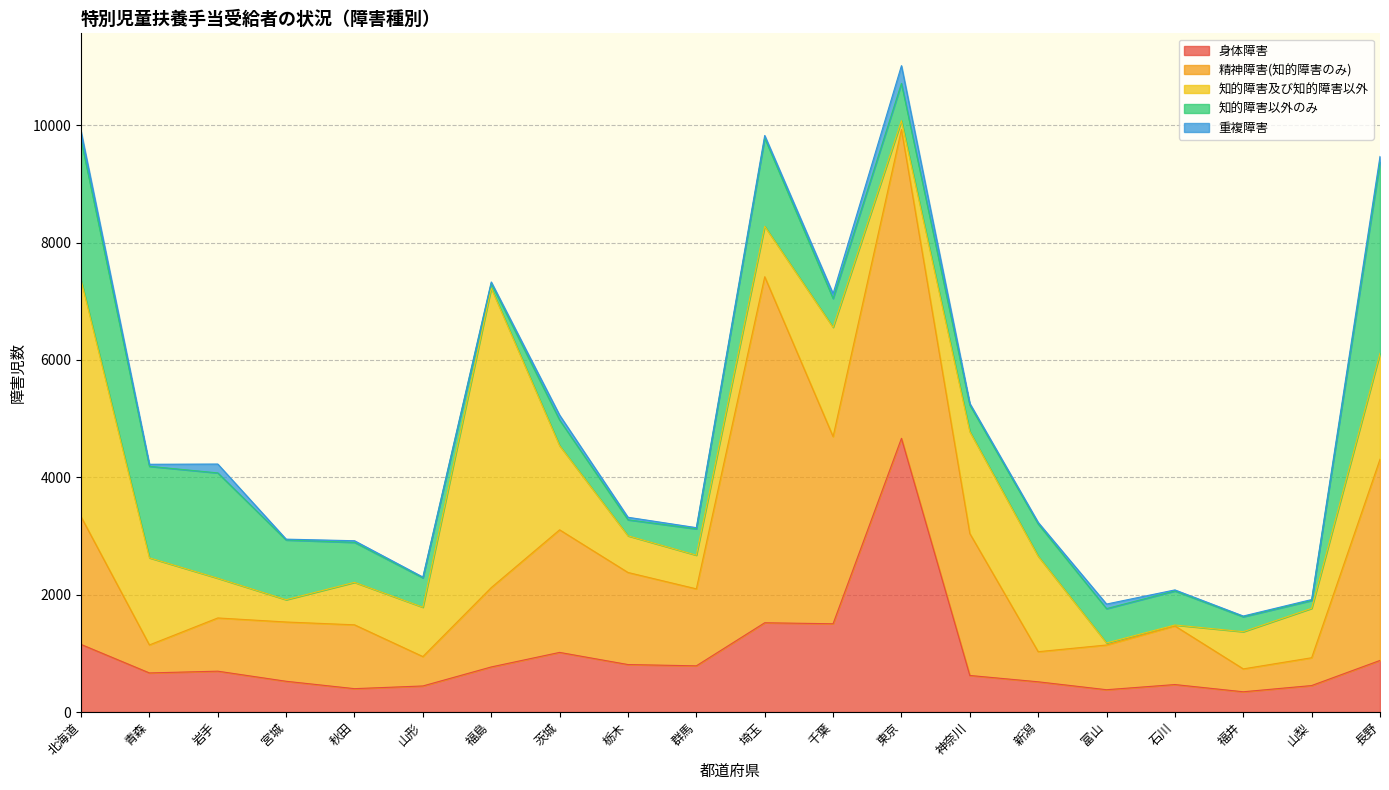

What is the value of the 重複障害 point at the 9th from the left?

43